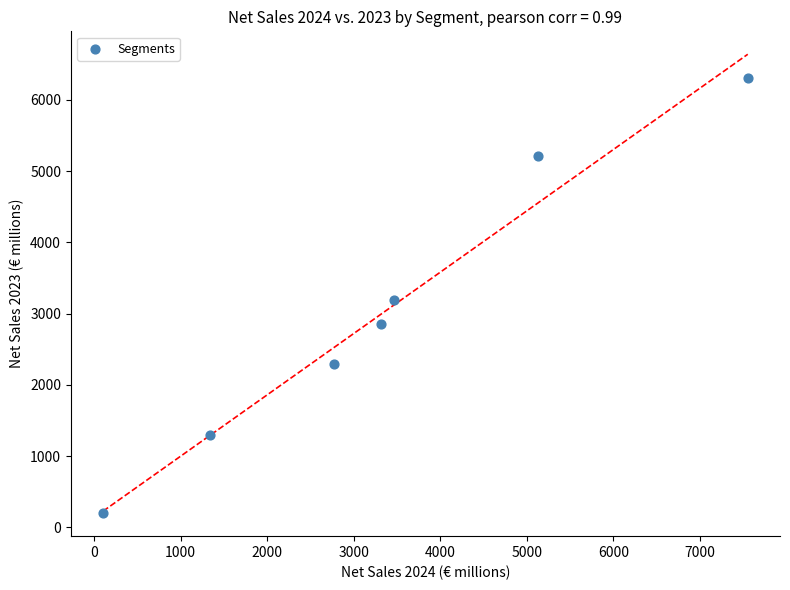

What is the average Y value?

3049